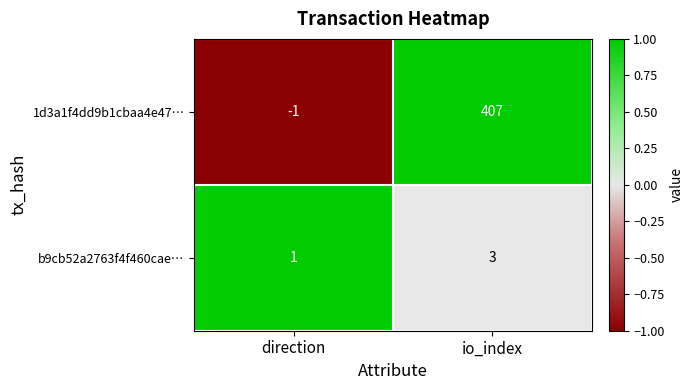

Which series has the largest total across all categories?

1d3a1f4dd9b1cbaa4e47…